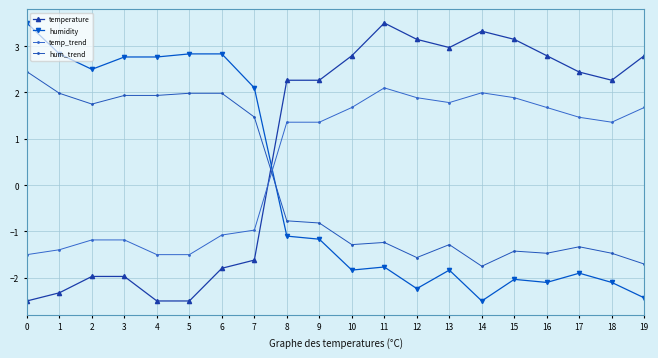

How many lines are shown in the chart?

4